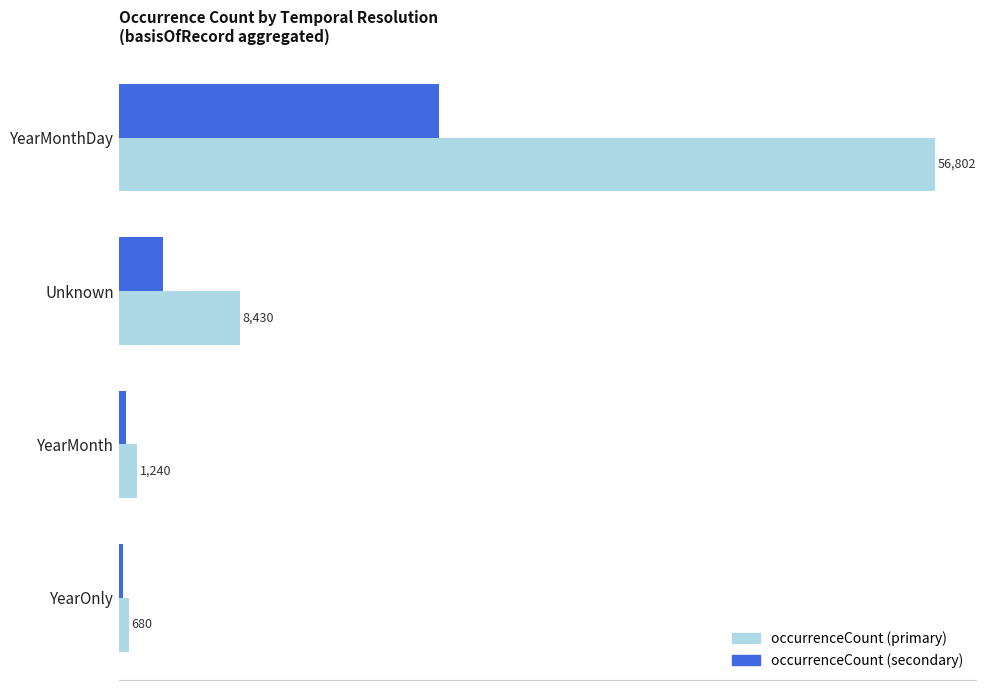

Where is occurrenceCount (primary) nearest to the value 28741?

Unknown